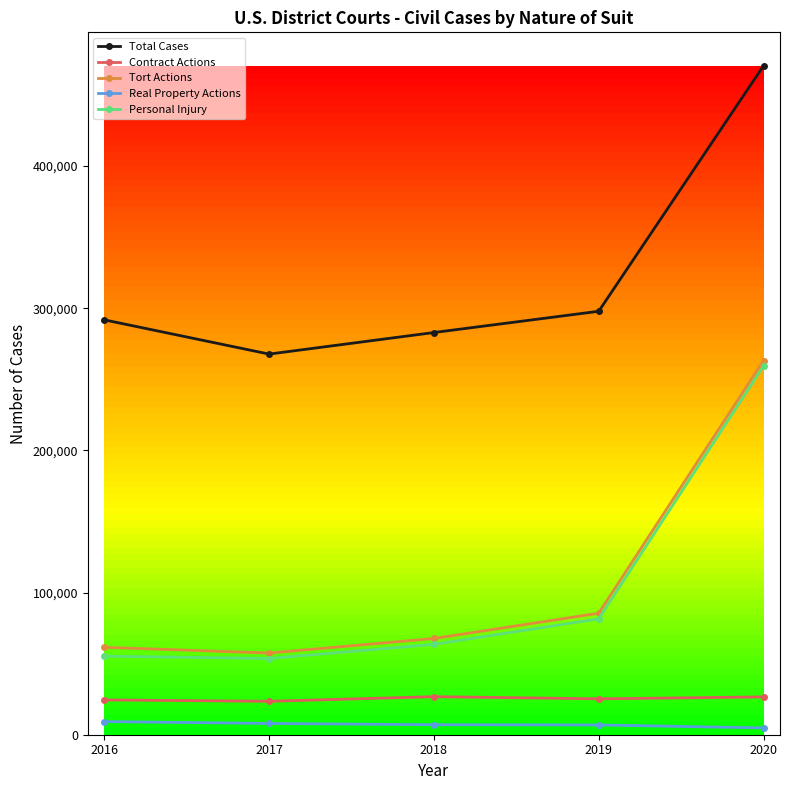

Is it true that Total Cases equals 267769 at 2017?

True